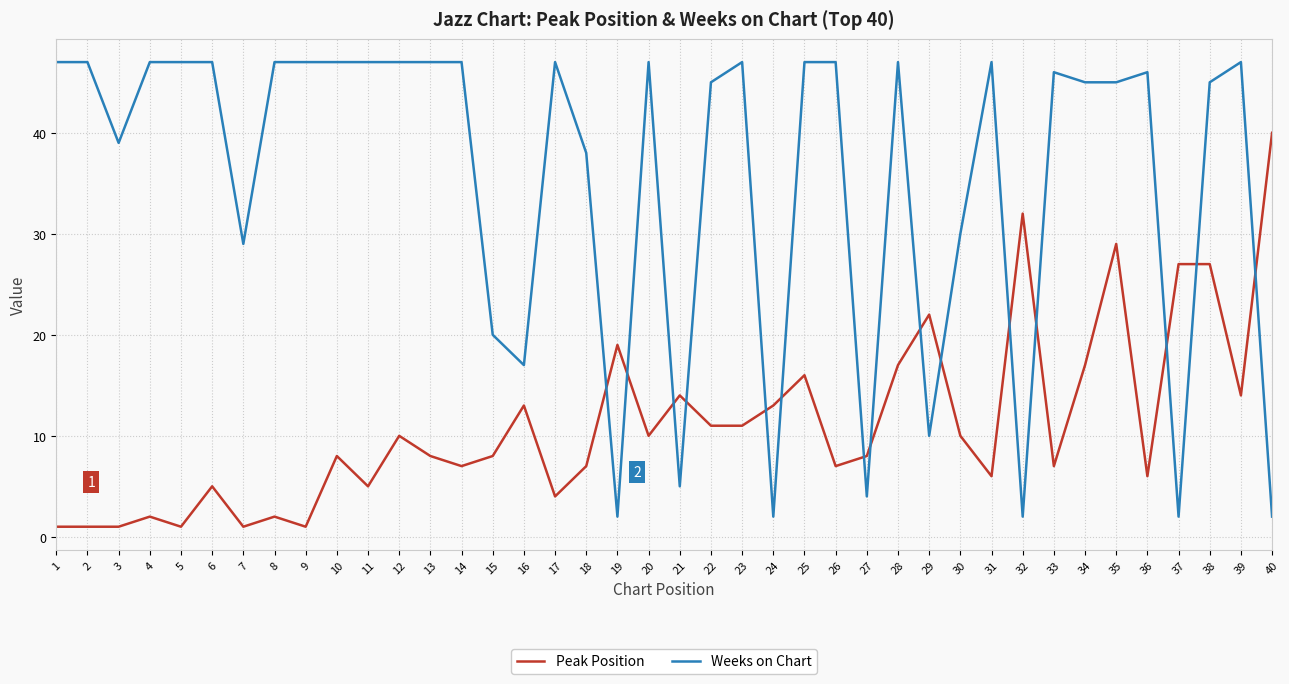

List the series in order of their peak value, lowest first.

Peak Position, Weeks on Chart